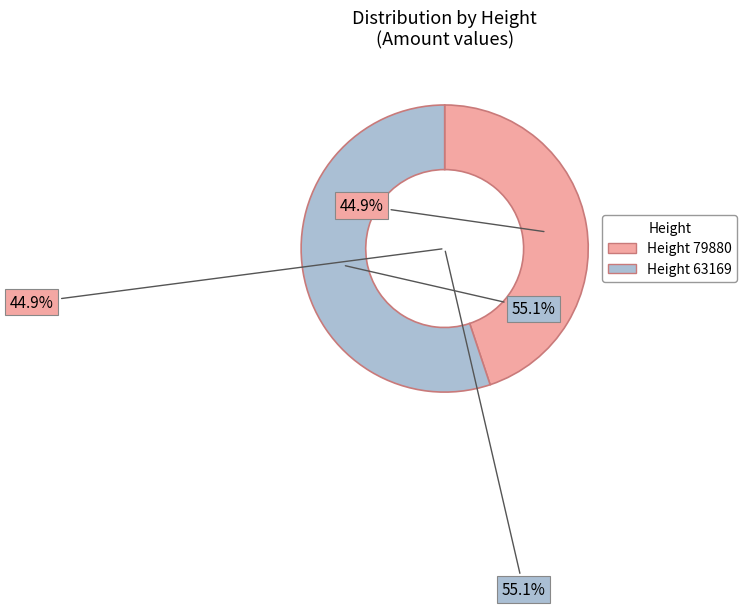

How many slices are in this pie chart?

2